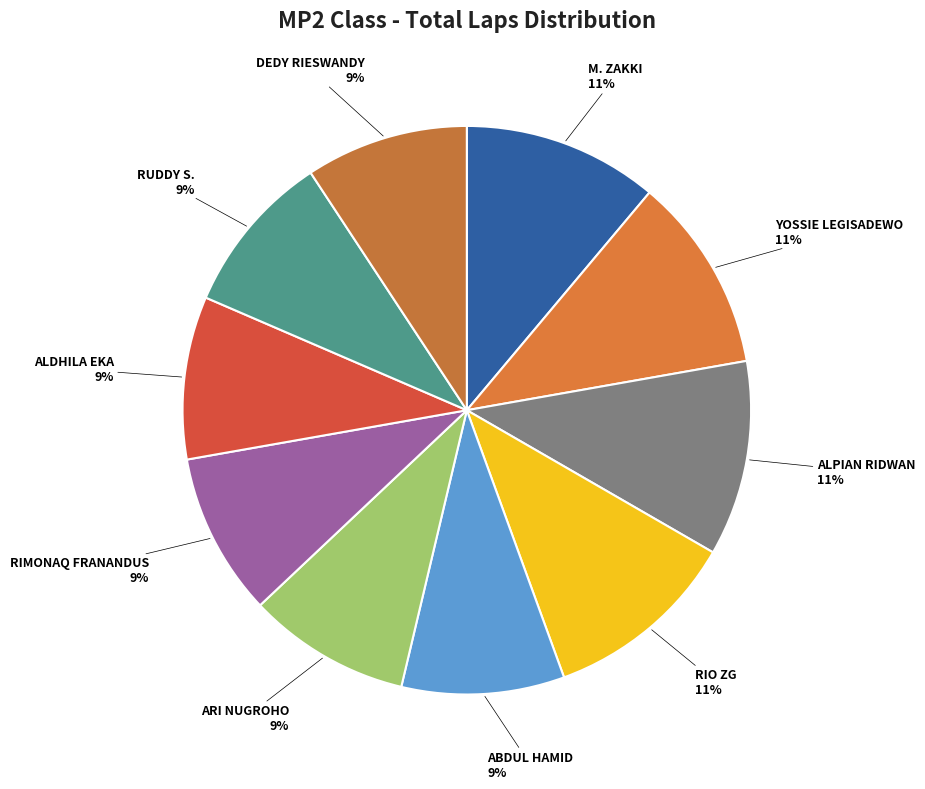

The RUDDY S. slice represents 18% of the pie. True or false?

False